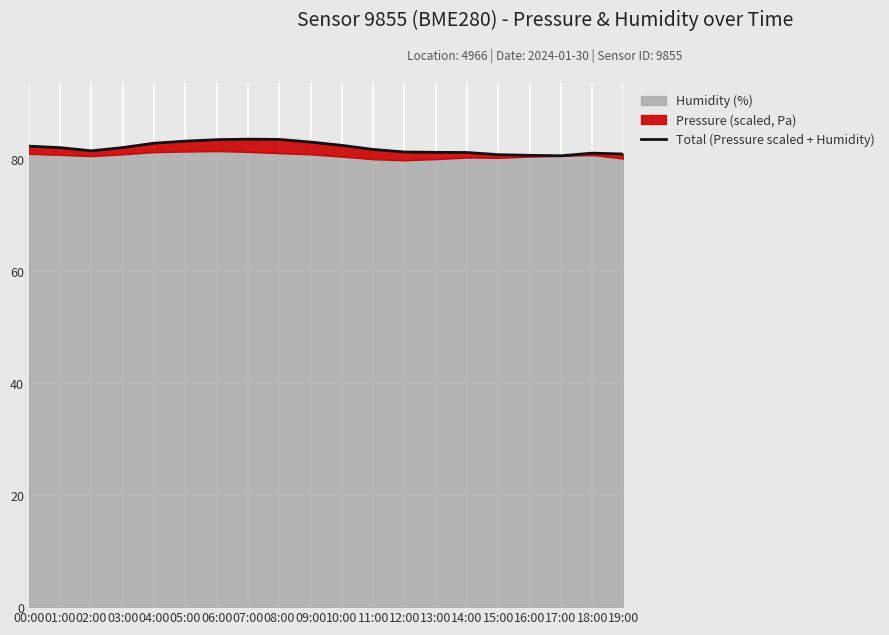

What is the difference between the values at 14:00 and 04:00?

1.7